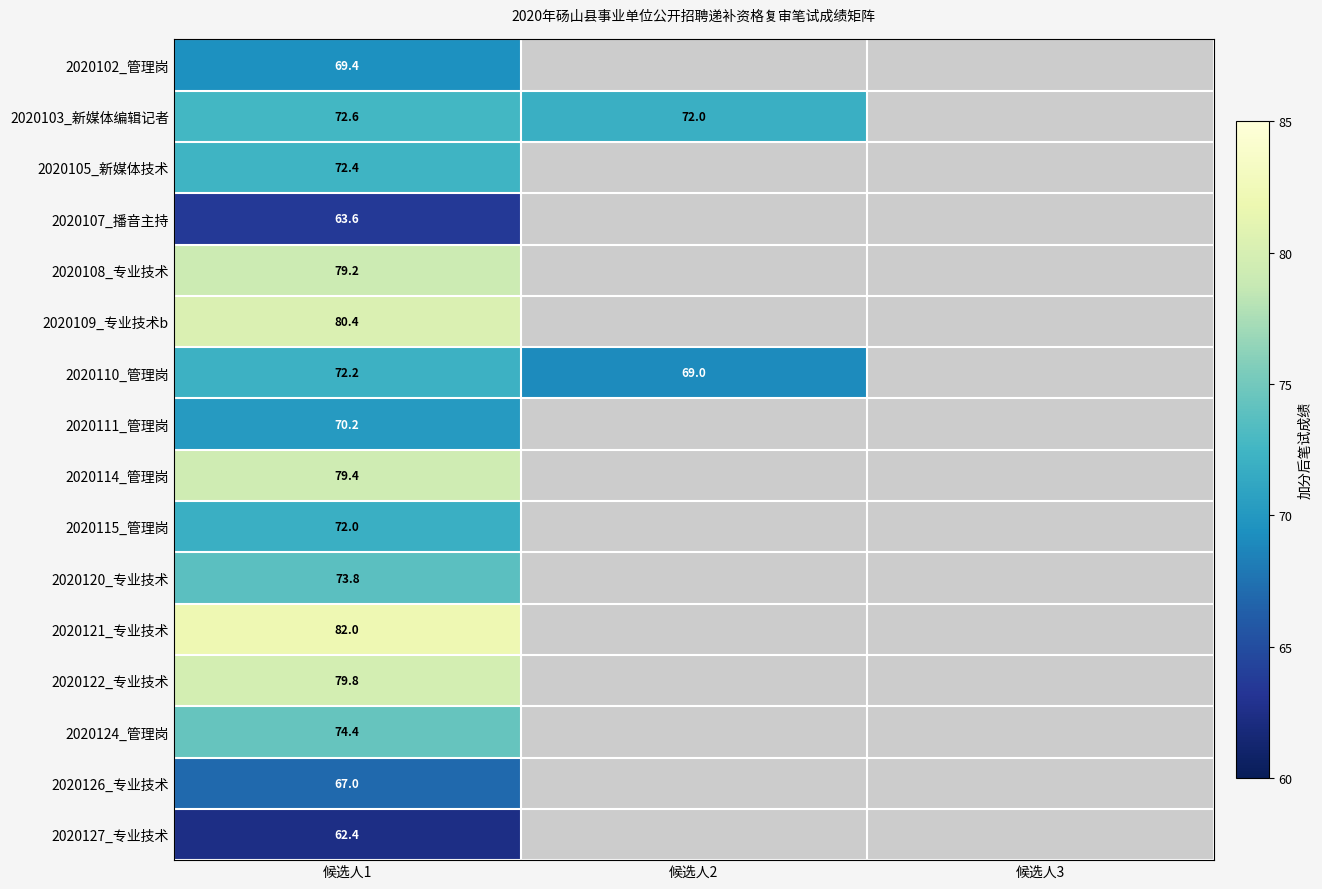

What is the total value across all series at 候选人1?

1170.8